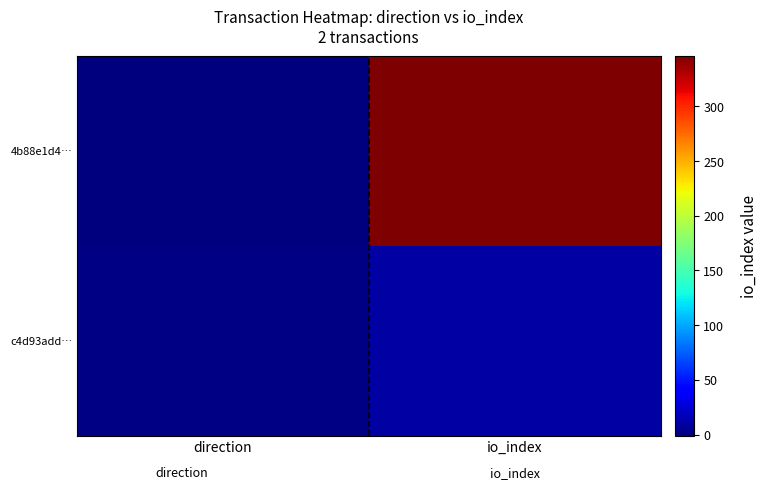

Reading left to right, transcribe all the data shown in this chart.

4b88e1d4…: direction=-1	io_index=346
c4d93add…: direction=1	io_index=10